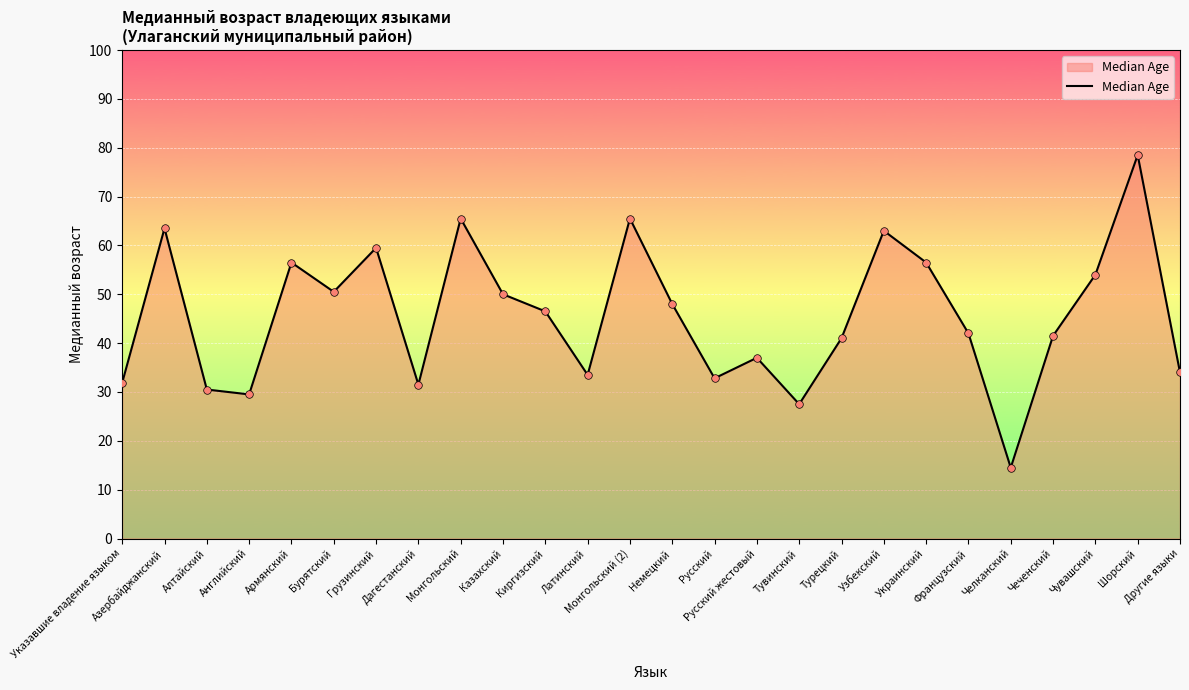

Between Азербайджанский and Алтайский, which is larger?

Азербайджанский